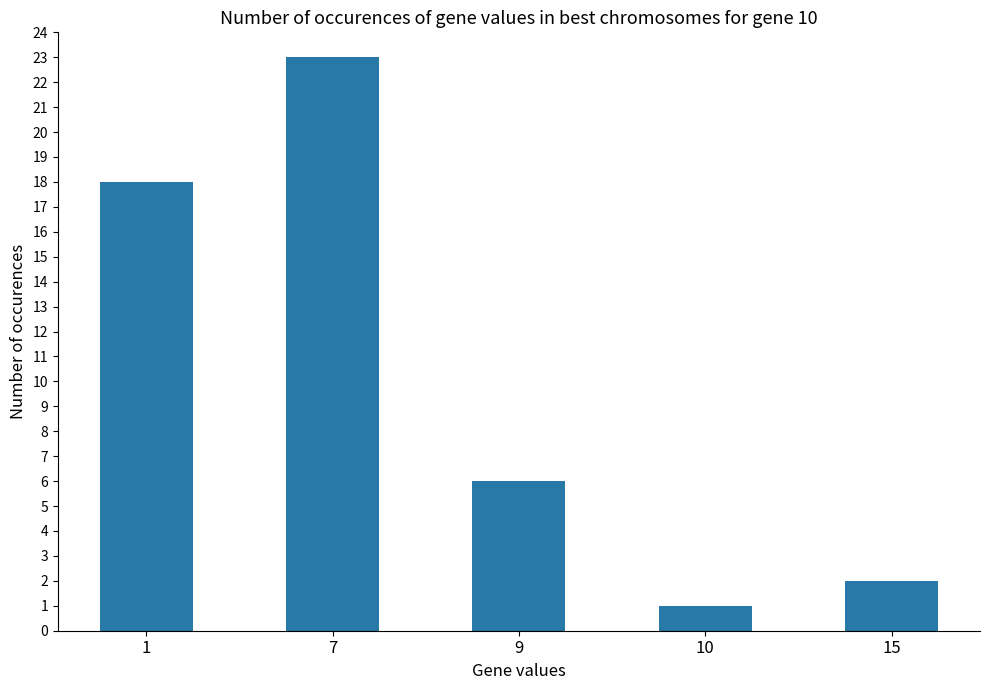

List the labels in order of value, smallest first.

10, 15, 9, 1, 7